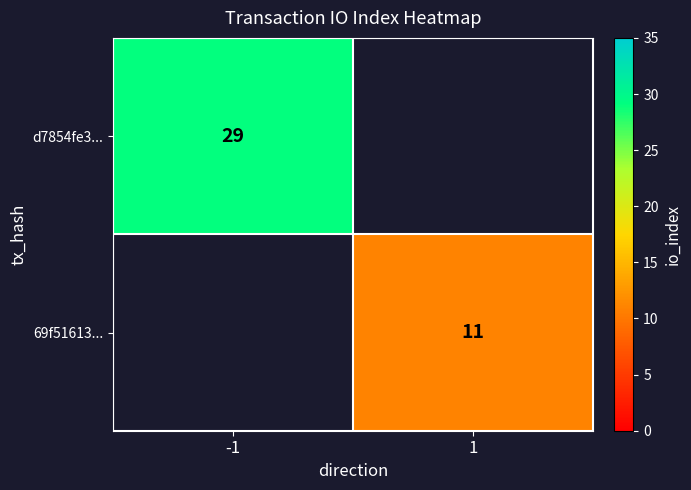

What is the minimum value shown in the chart?

11.0